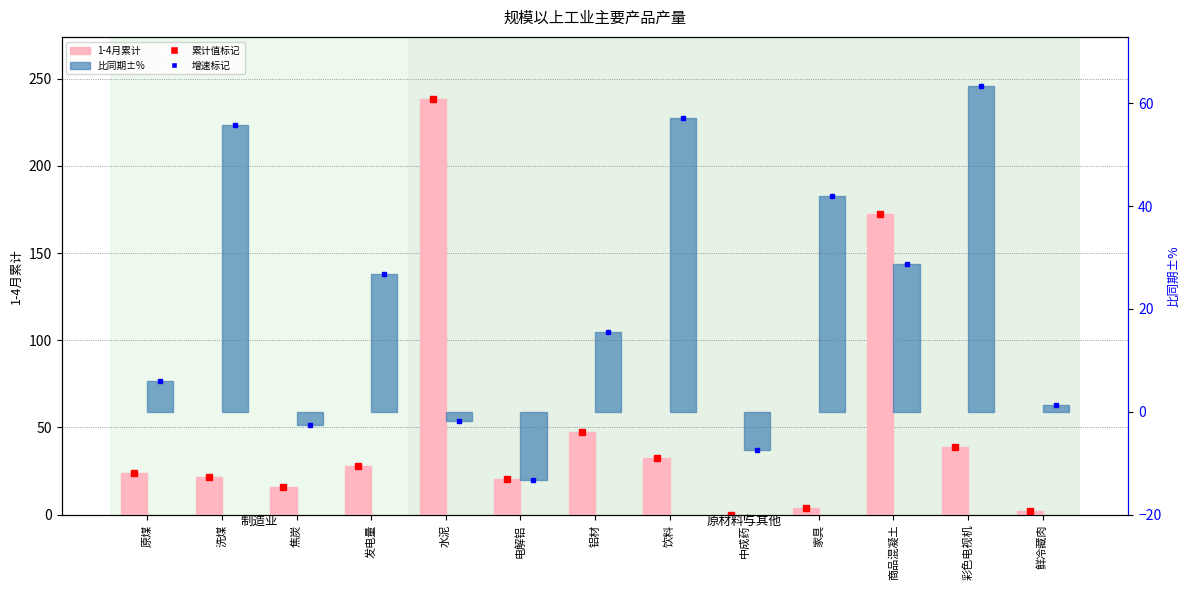

Which category has the lowest value in the 比同期±% series?

电解铝